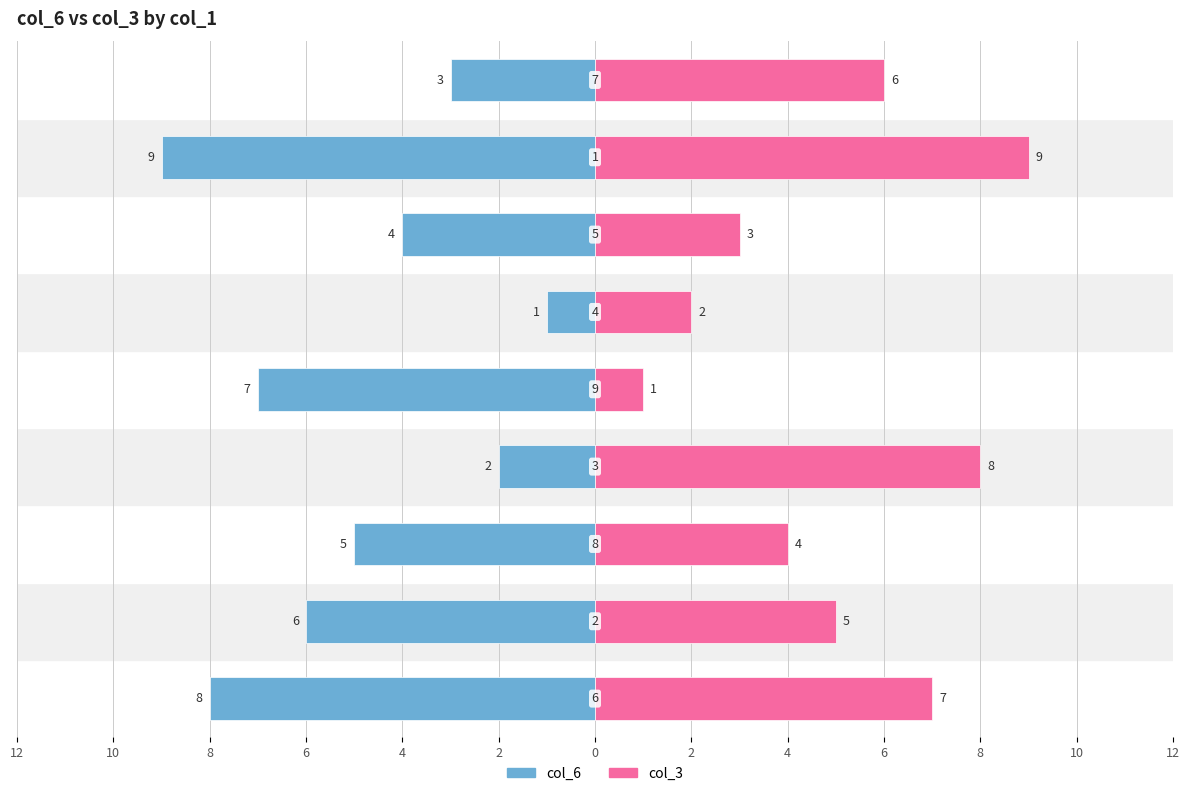

Reading left to right, extract all data points from this chart.

col_6: -8	-6	-5	-2	-7	-1	-4	-9	-3
col_3: 7	5	4	8	1	2	3	9	6